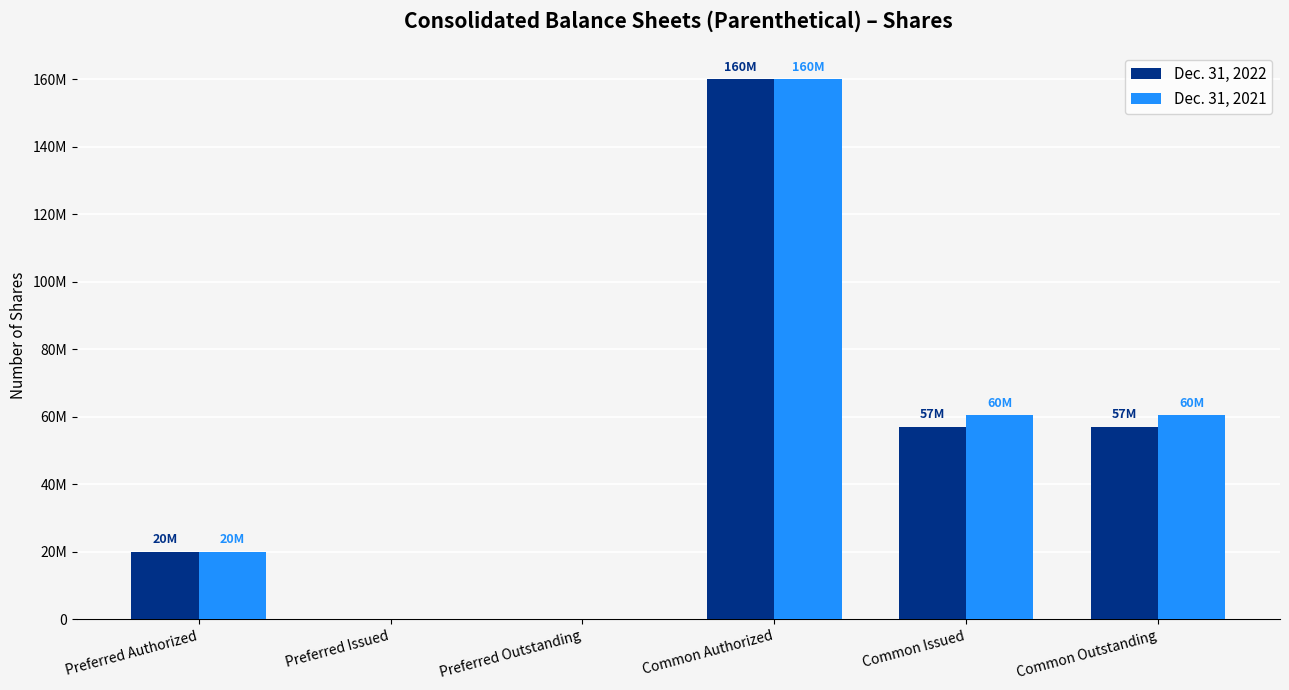

What are all the series names shown in the legend?

Dec. 31, 2022, Dec. 31, 2021